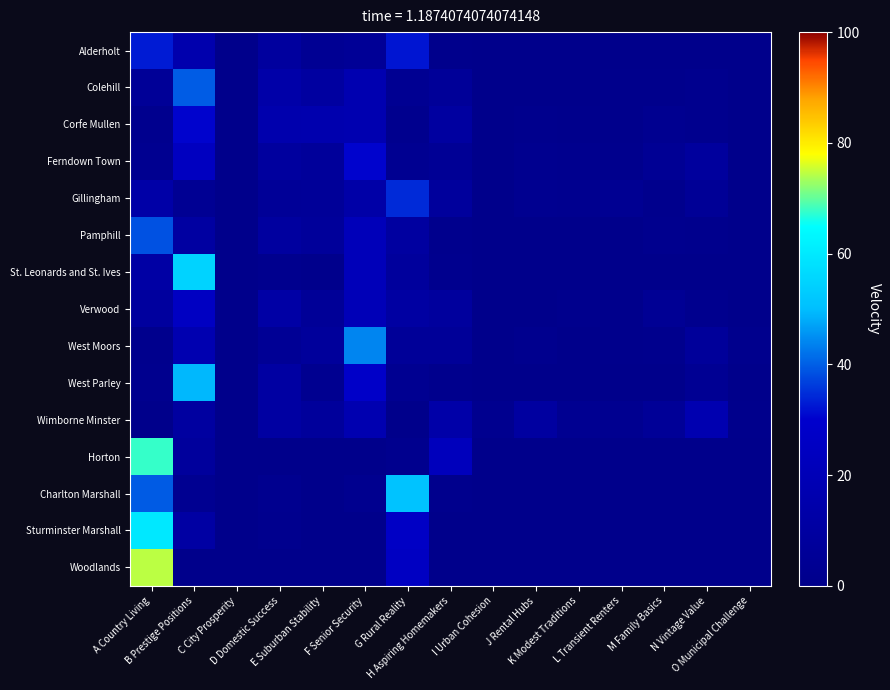

Which label corresponds to the largest value in the chart?

A Country Living